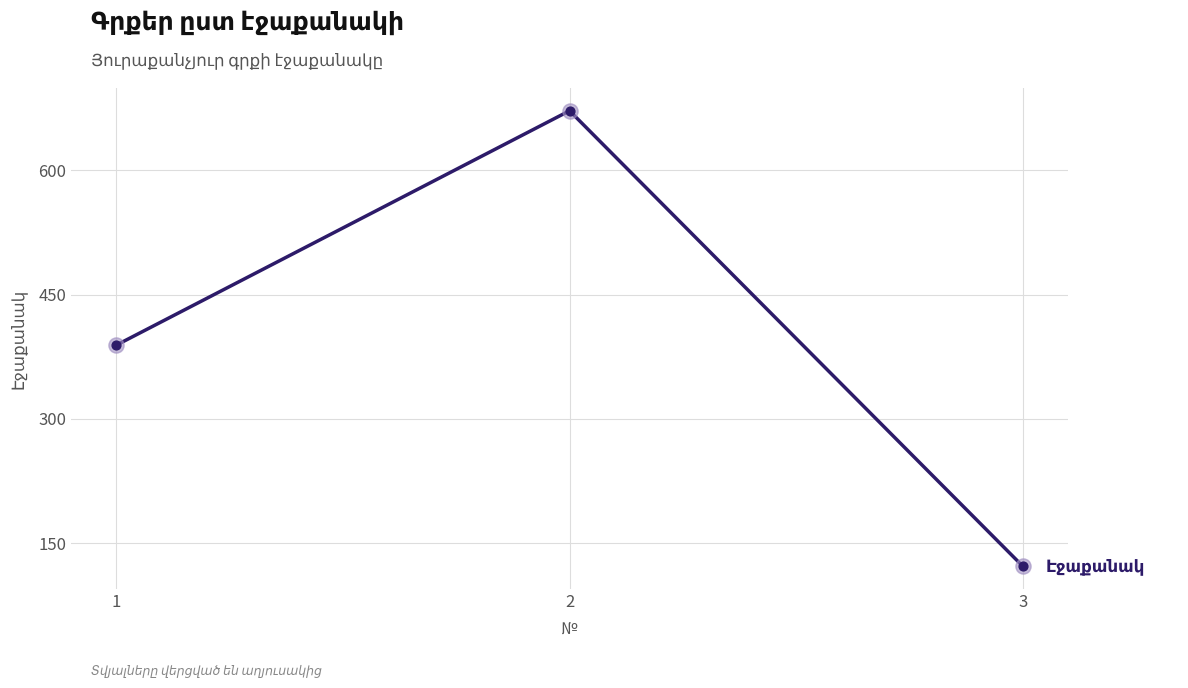

Which has a higher value, 1 or 3?

1